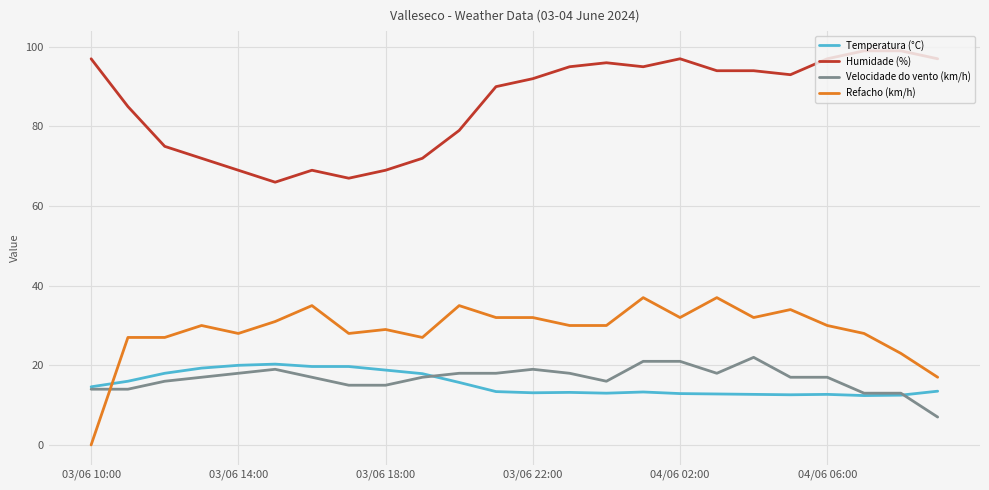

Which series has the widest spread of values?

Refacho (km/h)